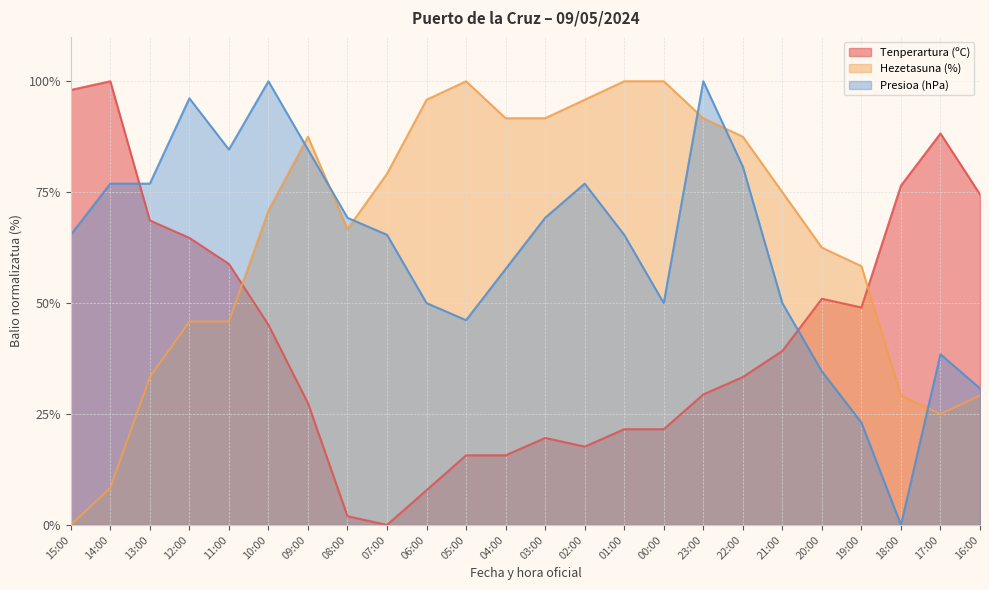

What is the value of the Presioa (hPa) point at the 16th from the left?

50.0